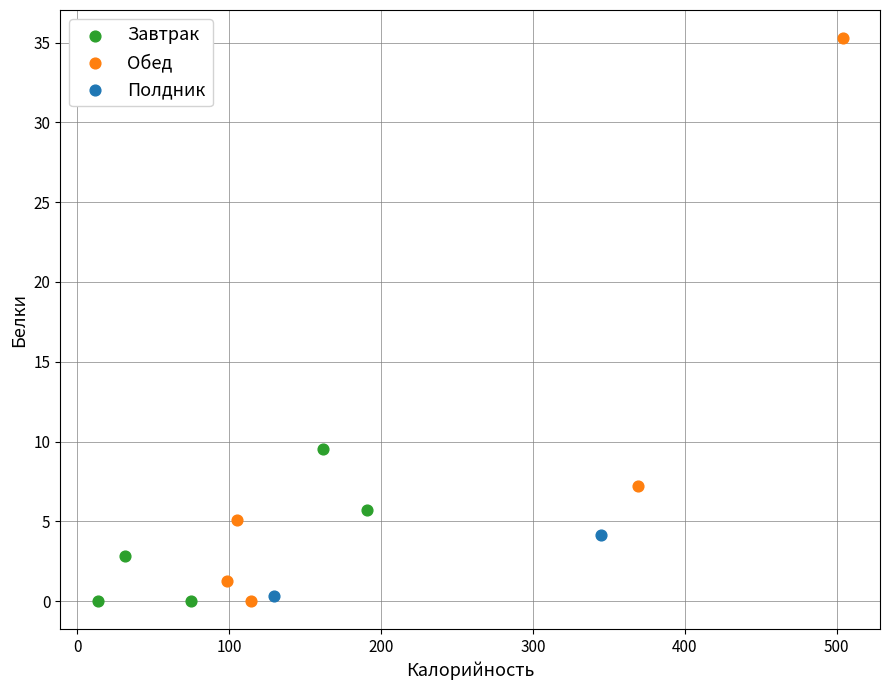

Which series has the largest Y range (max minus min)?

Обед